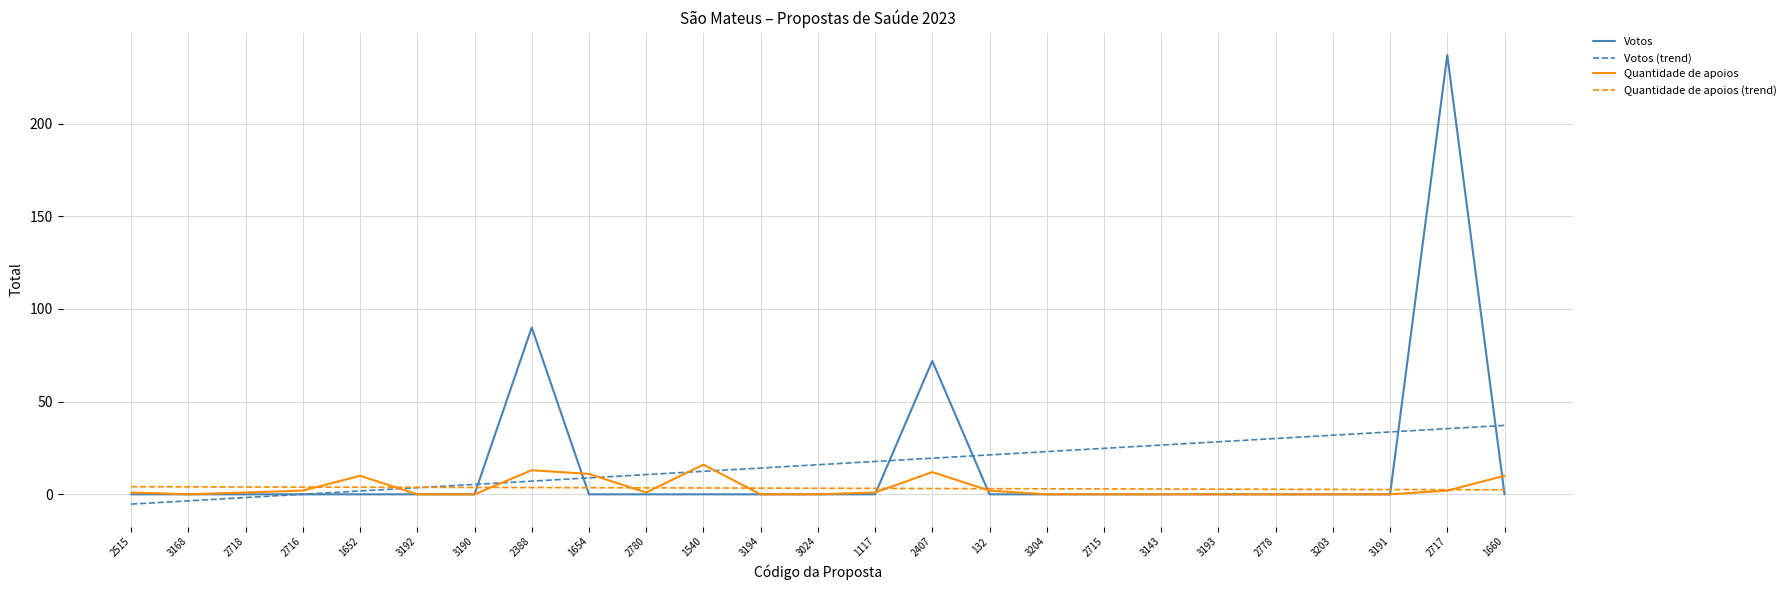

Which series changed the most between 2407 and 2717?

Votos